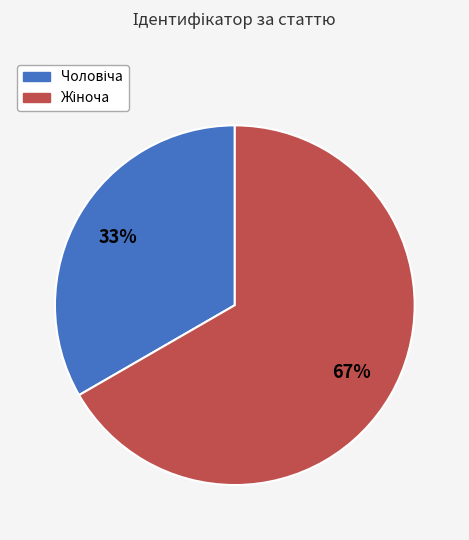

Does any single category account for the majority?

Yes